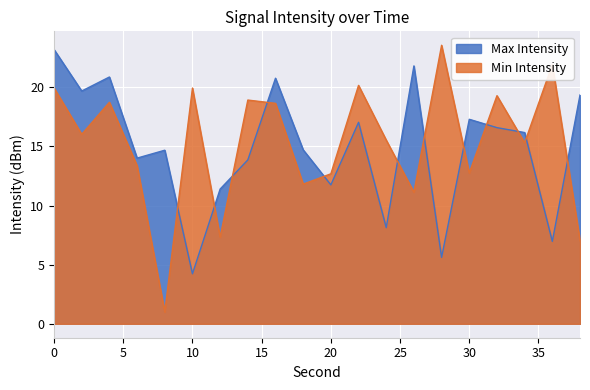

Which series has the largest range (max minus min)?

Min Intensity